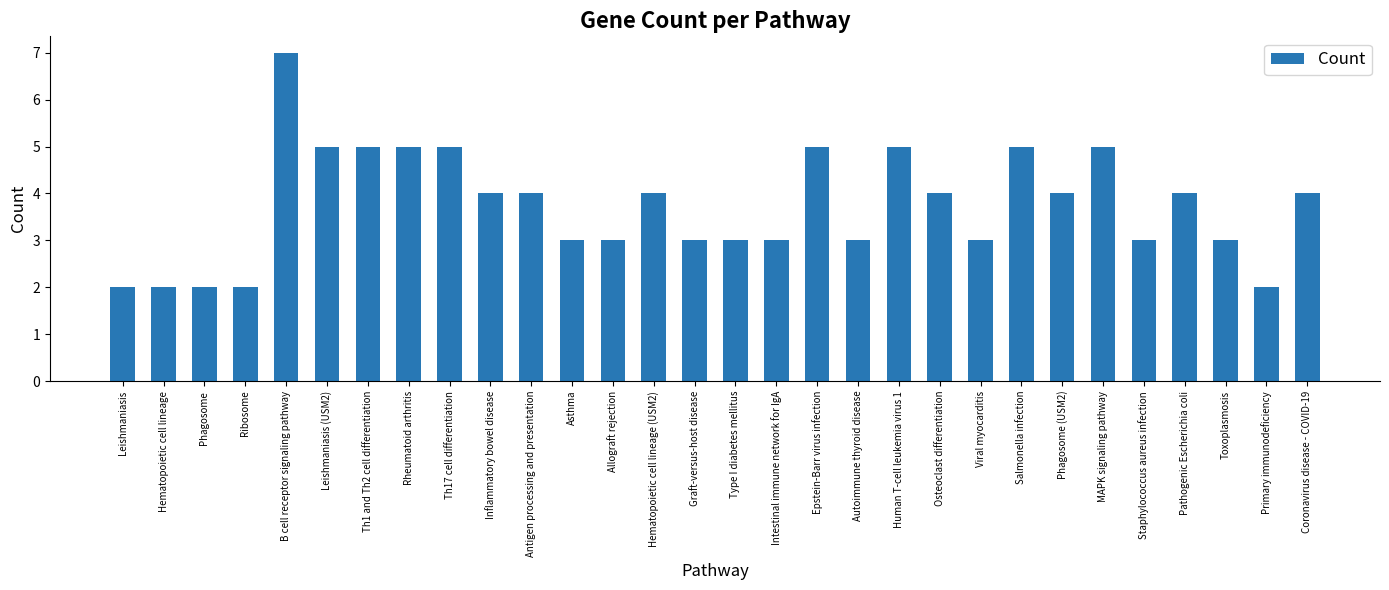

Count the values in the range 3 to 5.

24